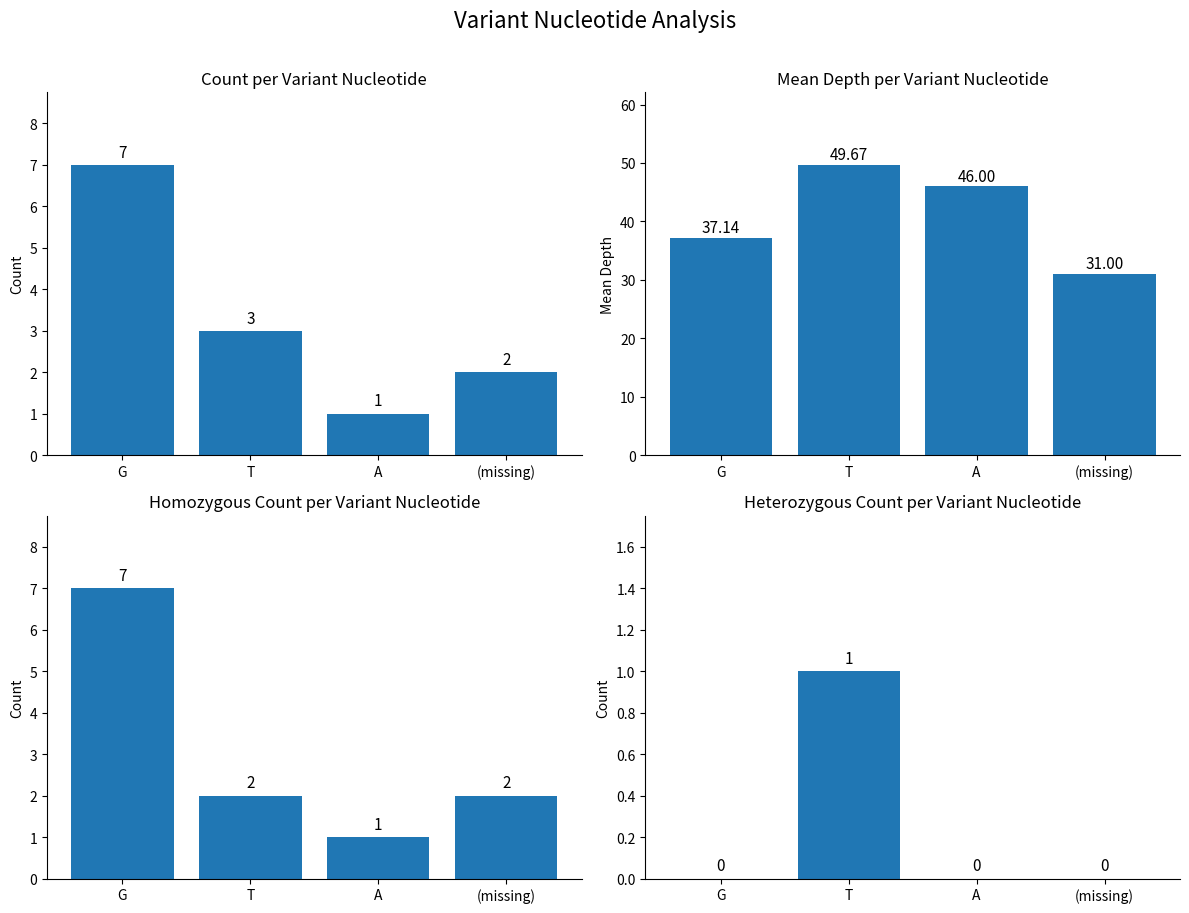

Which series changed the most between T and A?

Mean Depth per Variant Nuc